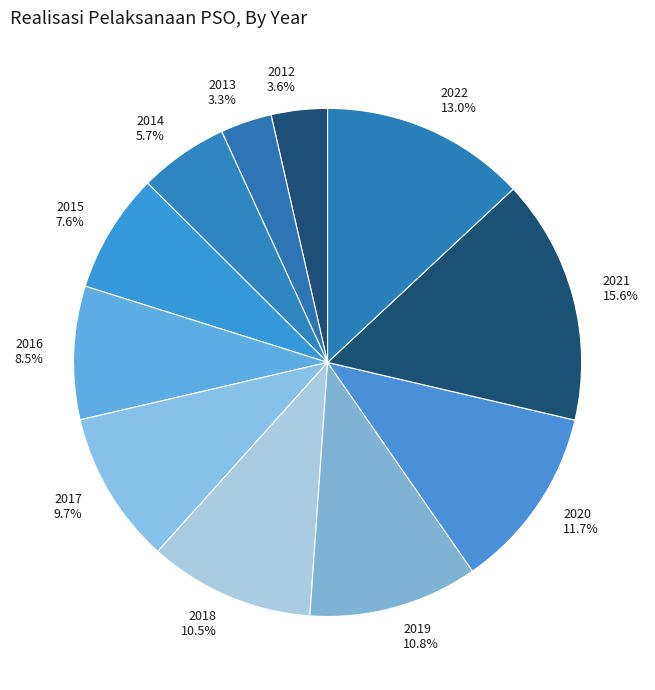

To the nearest percent, what is the difference between the largest and smallest slice percentages?

12%